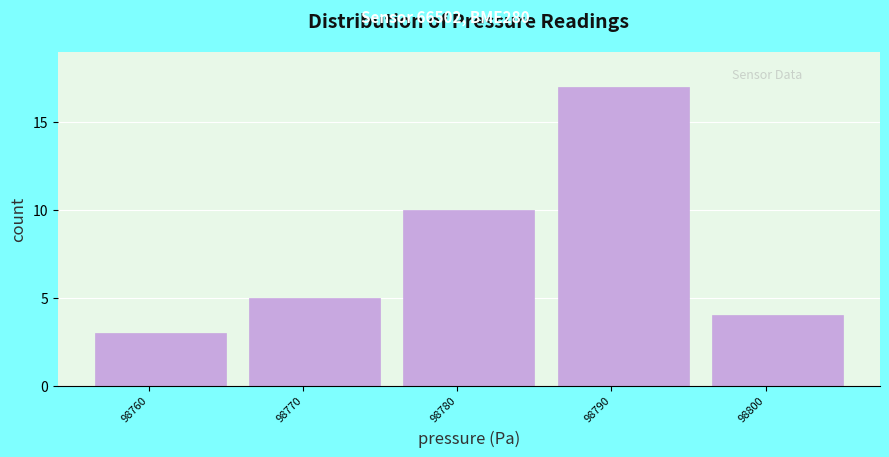

Reading left to right, what are all the values shown in this chart?

3	5	10	17	4